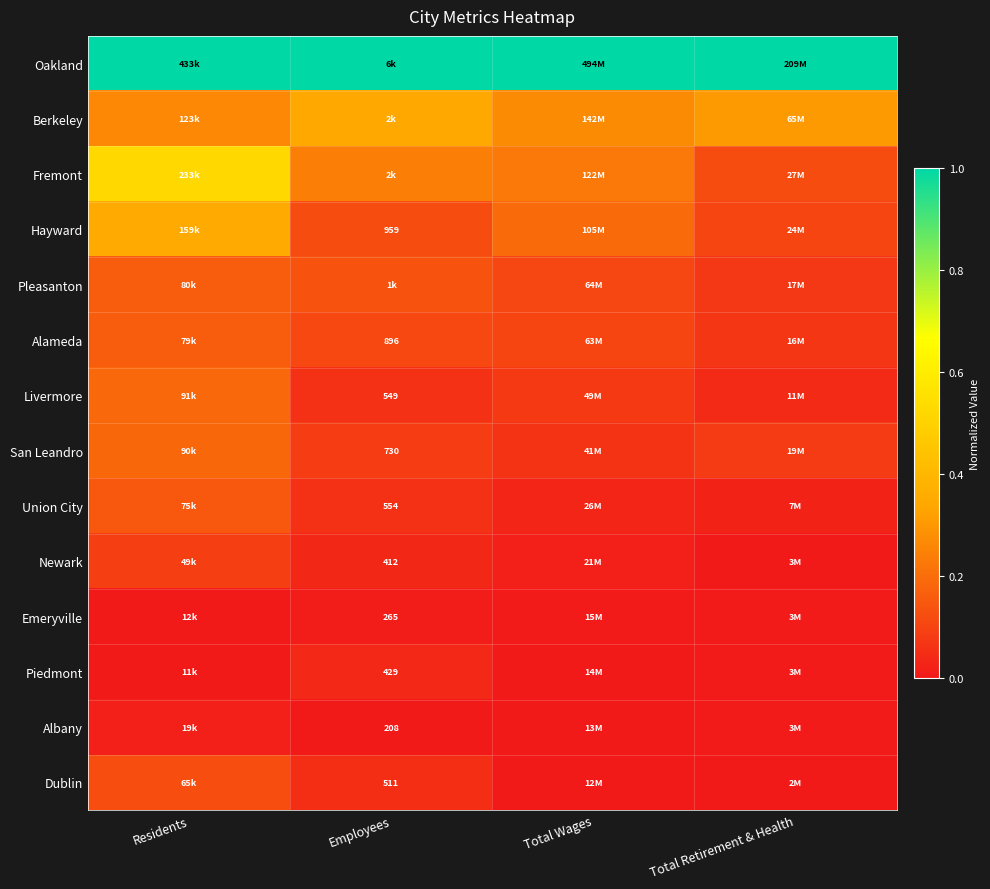

The value of Emeryville at Total Wages is 0.0. True or false?

False